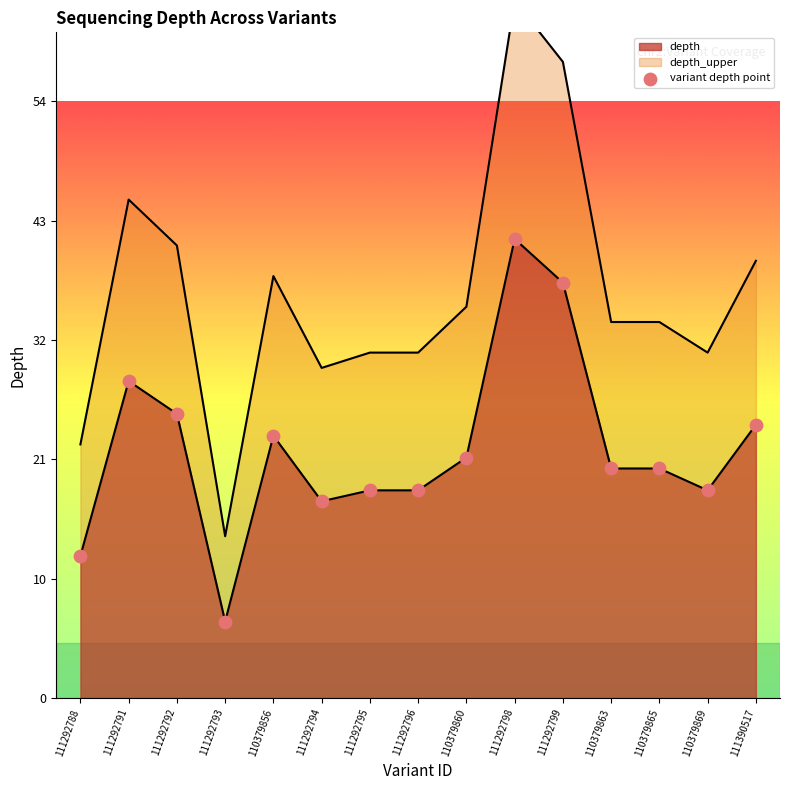

Between 111292792 and 110379863, which is larger?

111292792